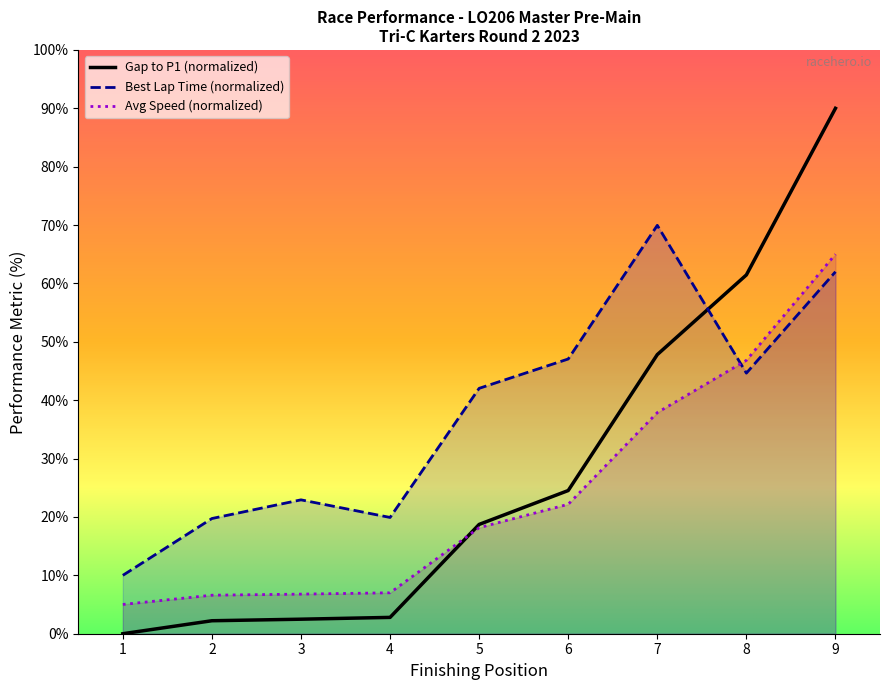

Which series has the largest total across all categories?

Best Lap Time (normalized)